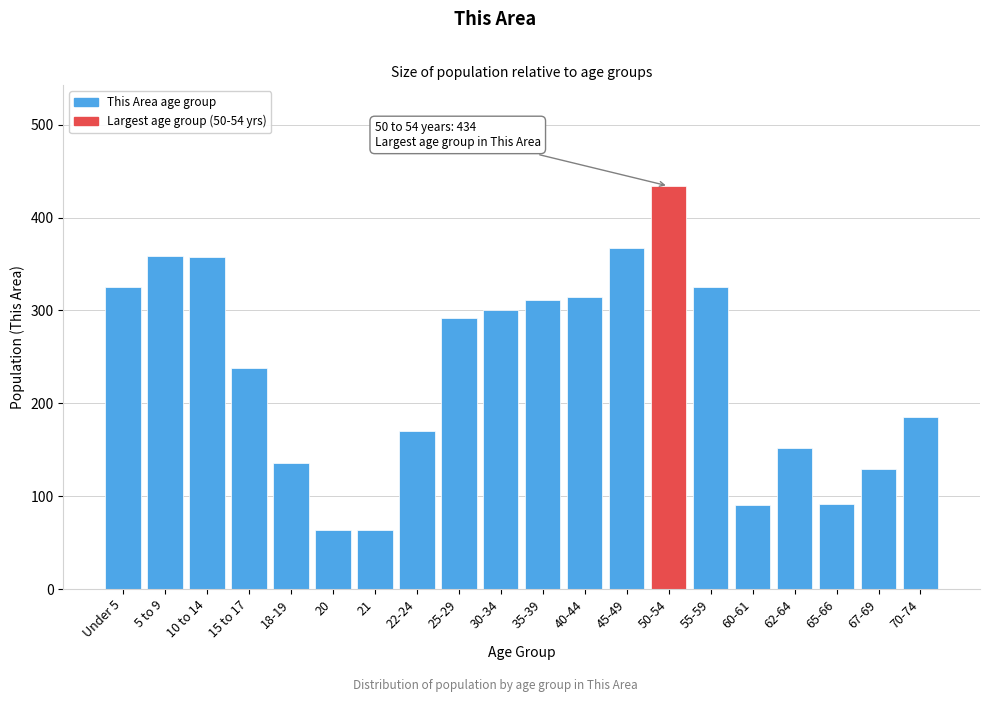

Where is the data nearest to the value 249?

15 to 17